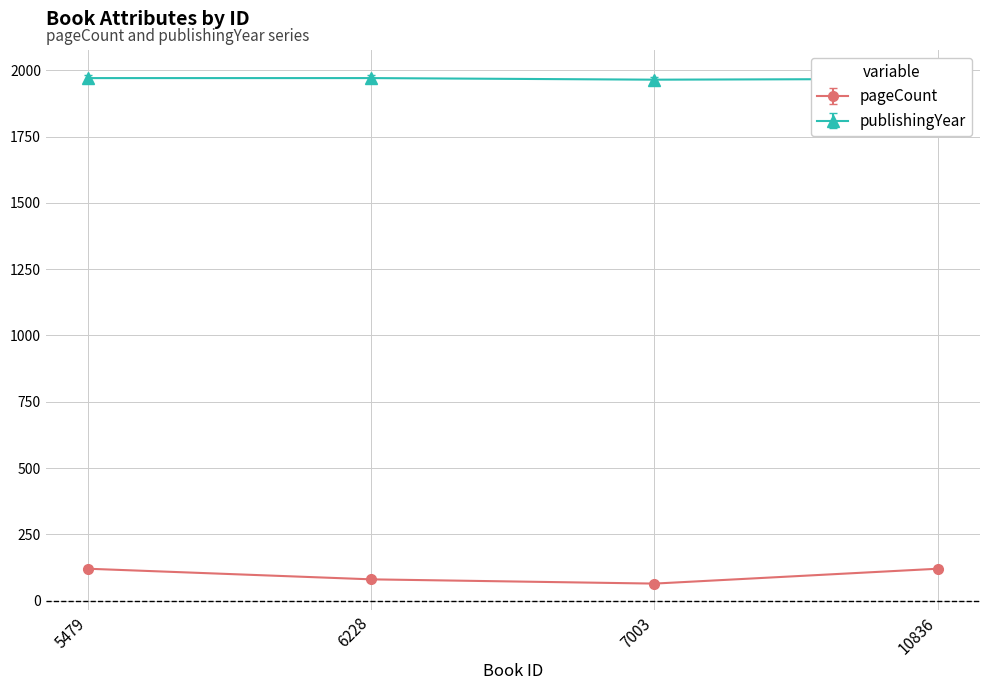

What is the value of the pageCount point at the 1st from the left?

120